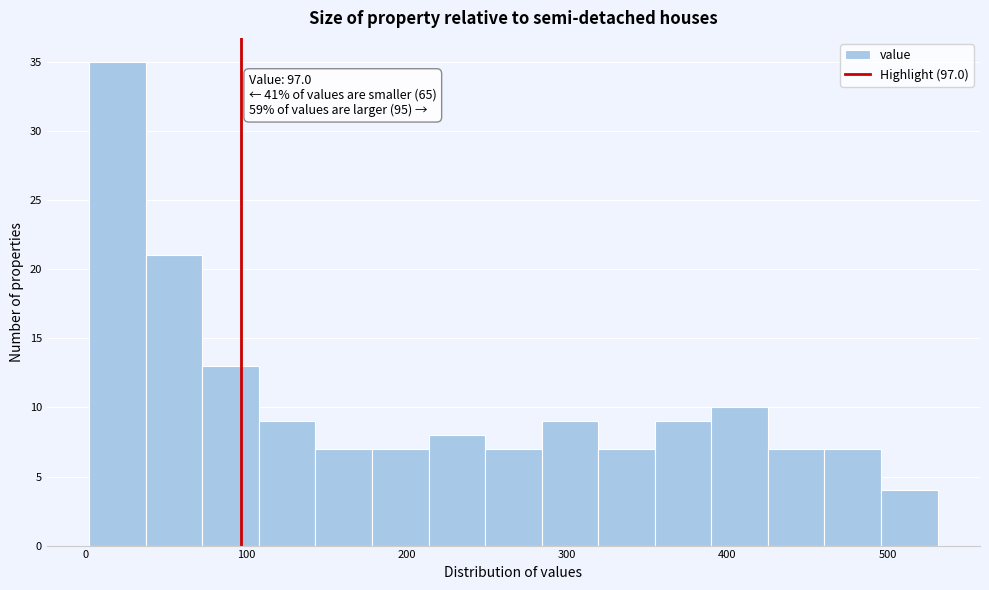

Around what value on the x-axis is the tallest bar? Give the approximate position of its centre, as read against the axis.

20